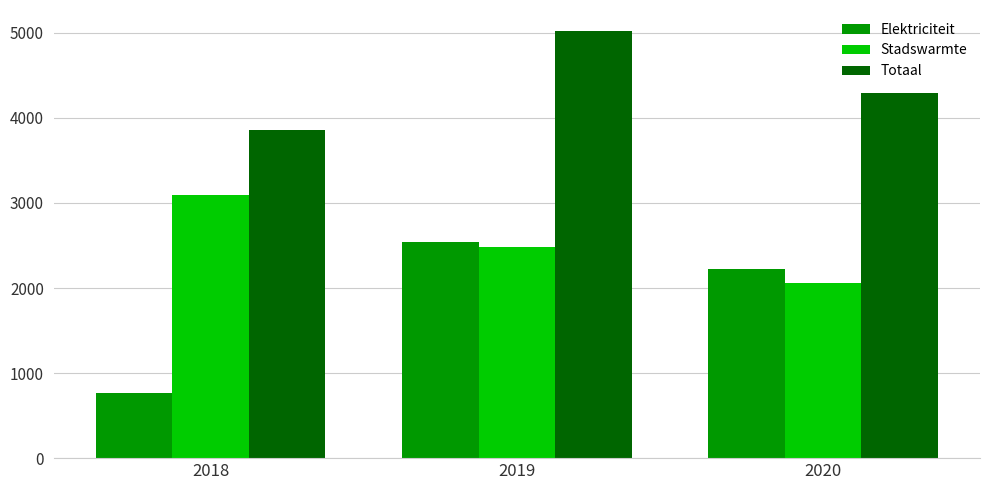

At which label is Stadswarmte closest to 2580?

2019